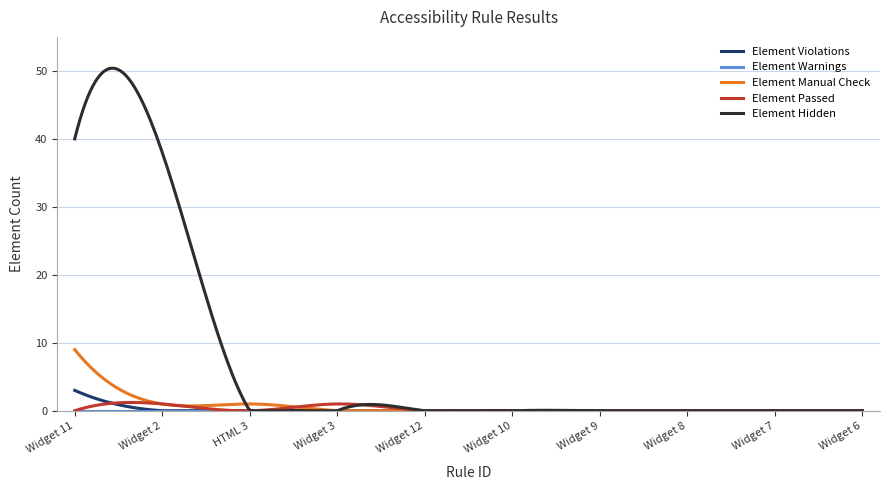

Rank the categories by Element Warnings value from highest to lowest.

Widget 11, Widget 2, HTML 3, Widget 3, Widget 12, Widget 10, Widget 9, Widget 8, Widget 7, Widget 6